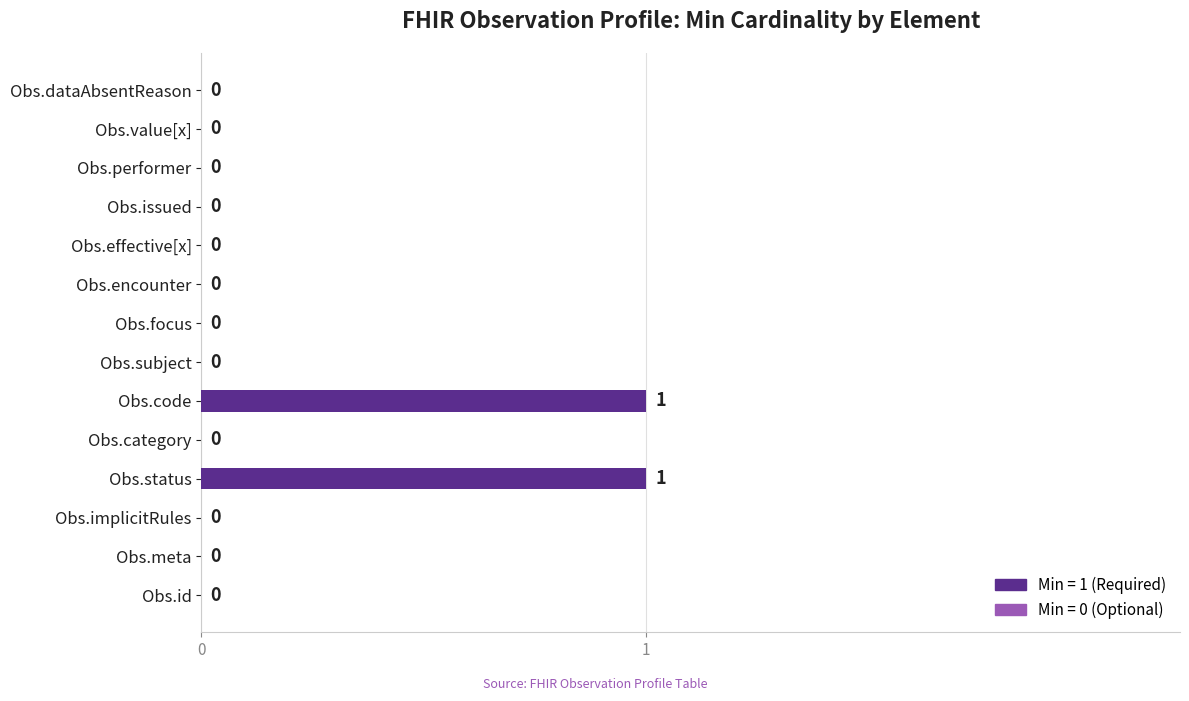

Is it true that the value at Obs.status is 1?

True